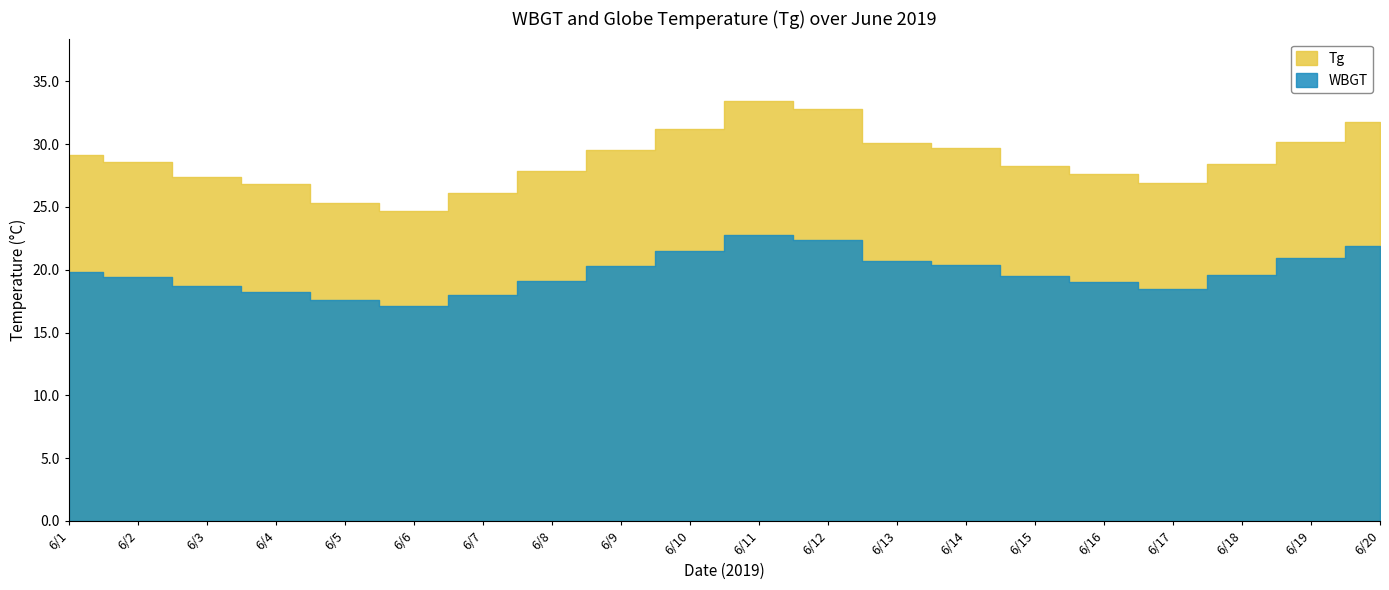

Reading left to right, what are all the values shown in this chart?

Tg: 6/1=29.1	6/2=28.6	6/3=27.4	6/4=26.8	6/5=25.3	6/6=24.7	6/7=26.1	6/8=27.9	6/9=29.5	6/10=31.2	6/11=33.4	6/12=32.8	6/13=30.1	6/14=29.7	6/15=28.3	6/16=27.6	6/17=26.9	6/18=28.4	6/19=30.2	6/20=31.8
WBGT: 6/1=19.8	6/2=19.4	6/3=18.7	6/4=18.2	6/5=17.6	6/6=17.1	6/7=18.0	6/8=19.1	6/9=20.3	6/10=21.5	6/11=22.8	6/12=22.4	6/13=20.7	6/14=20.4	6/15=19.5	6/16=19.0	6/17=18.5	6/18=19.6	6/19=20.9	6/20=21.9